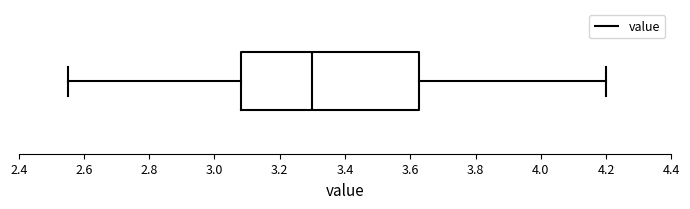

Read this box plot against the x-axis: the position of the median line, the range covered by the box, and the ends of both whiskers. The values are not printed on the chart, so give them approximately, as read against the axis.

median 3.30, box 3.08 to 3.62, whiskers 2.56 to 4.20